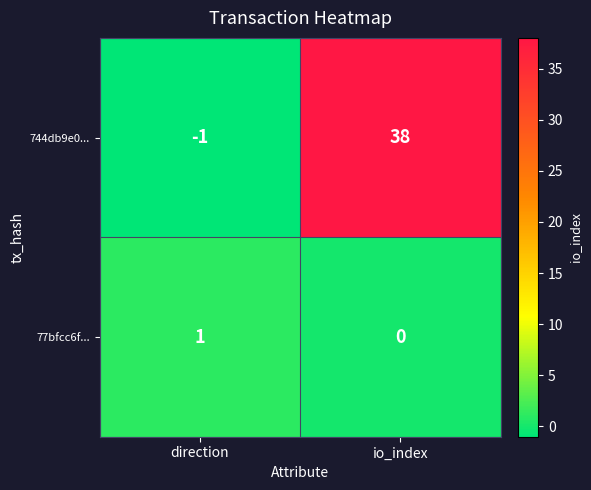

What is the difference between the 744db9e0... values at direction and io_index?

39